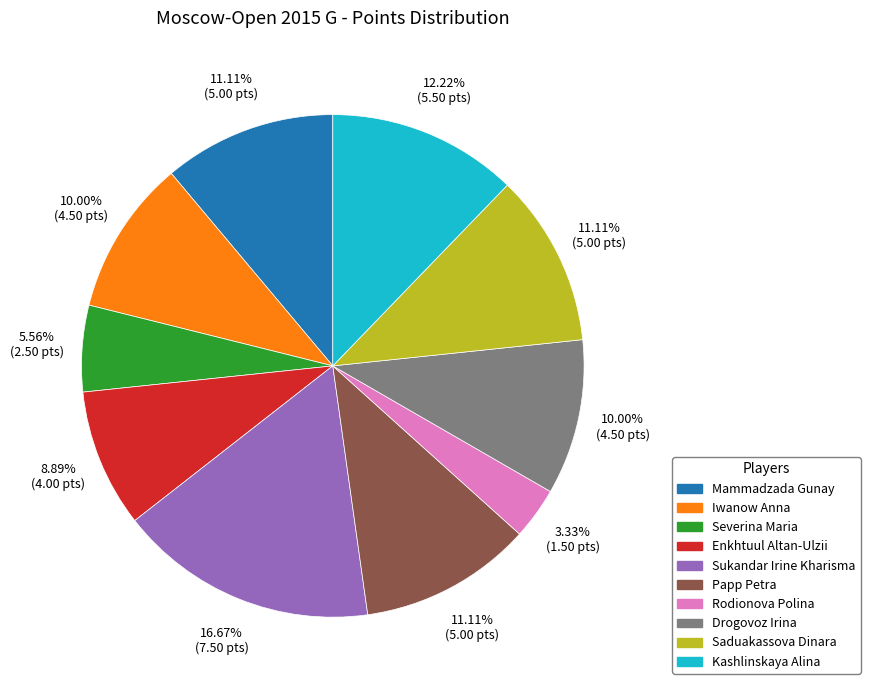

Count the number of slices in the pie.

10